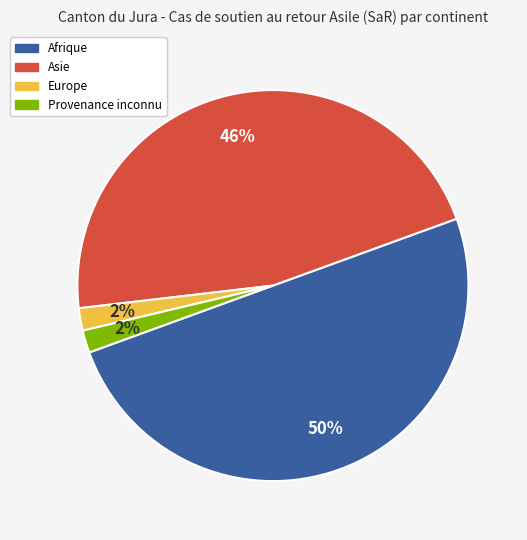

The Afrique slice represents 50% of the pie. True or false?

True